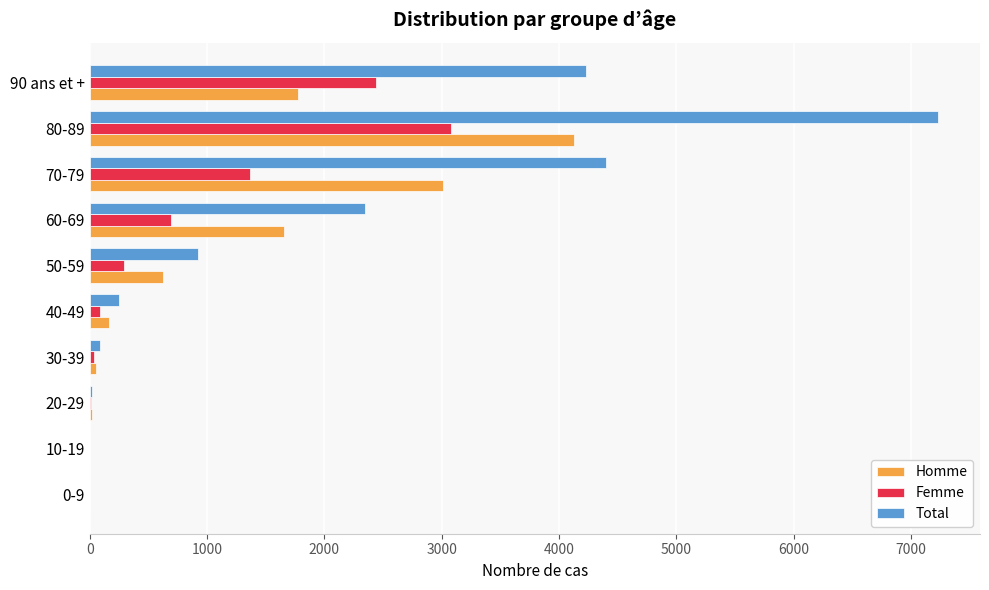

What is the sum of all Homme values?

11423